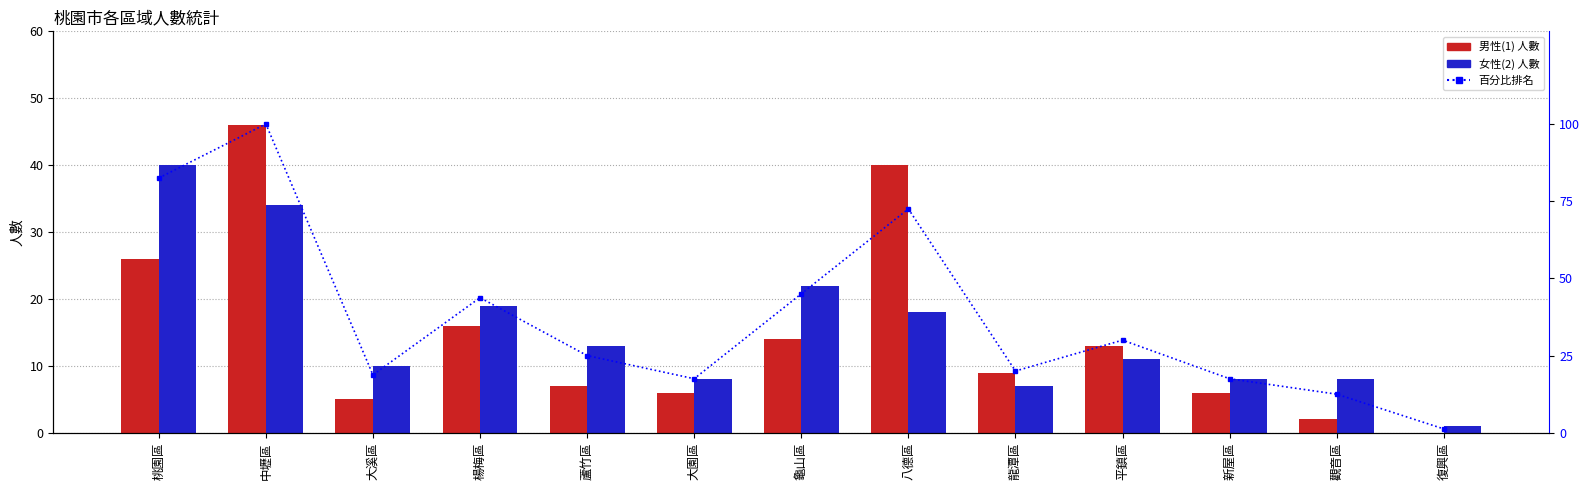

Which category has the lowest value across all series?

復興區